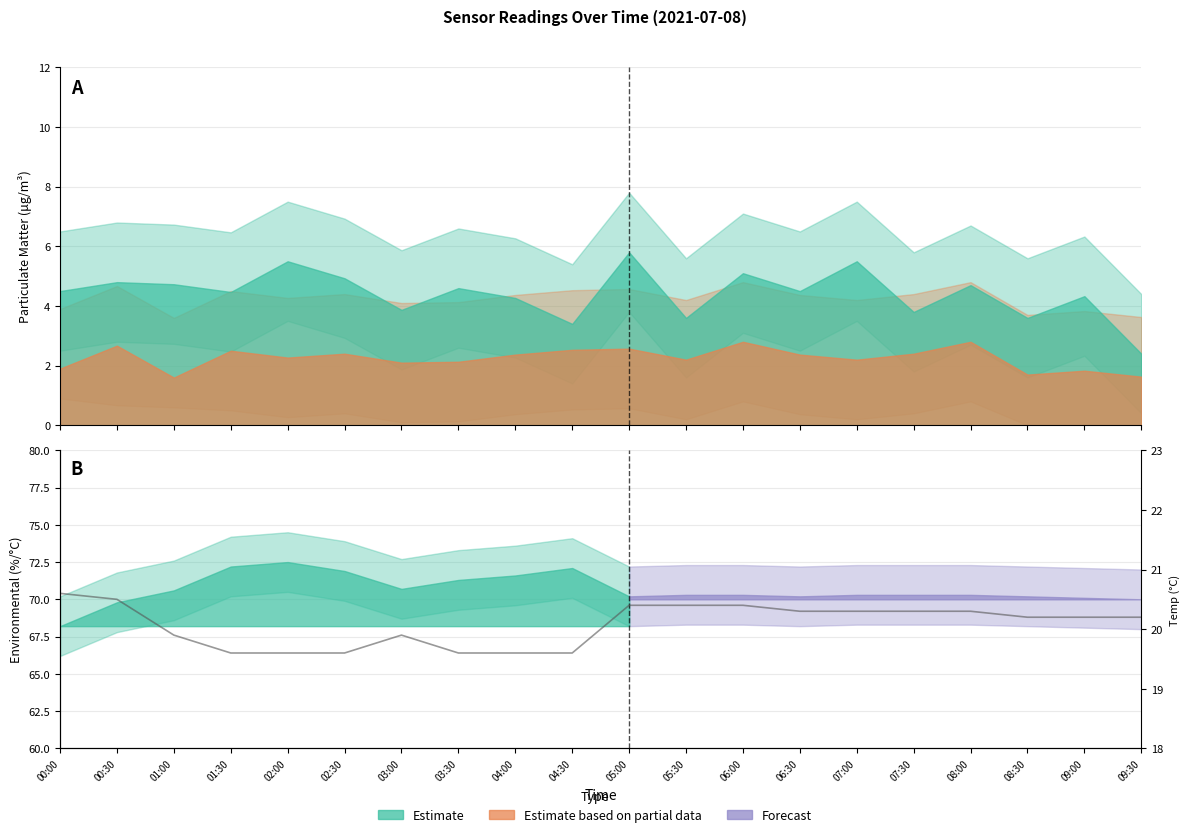

Reading left to right, extract all data points from this chart.

20.6	20.5	19.9	19.6	19.6	19.6	19.9	19.6	19.6	19.6	20.4	20.4	20.4	20.3	20.3	20.3	20.3	20.2	20.2	20.2